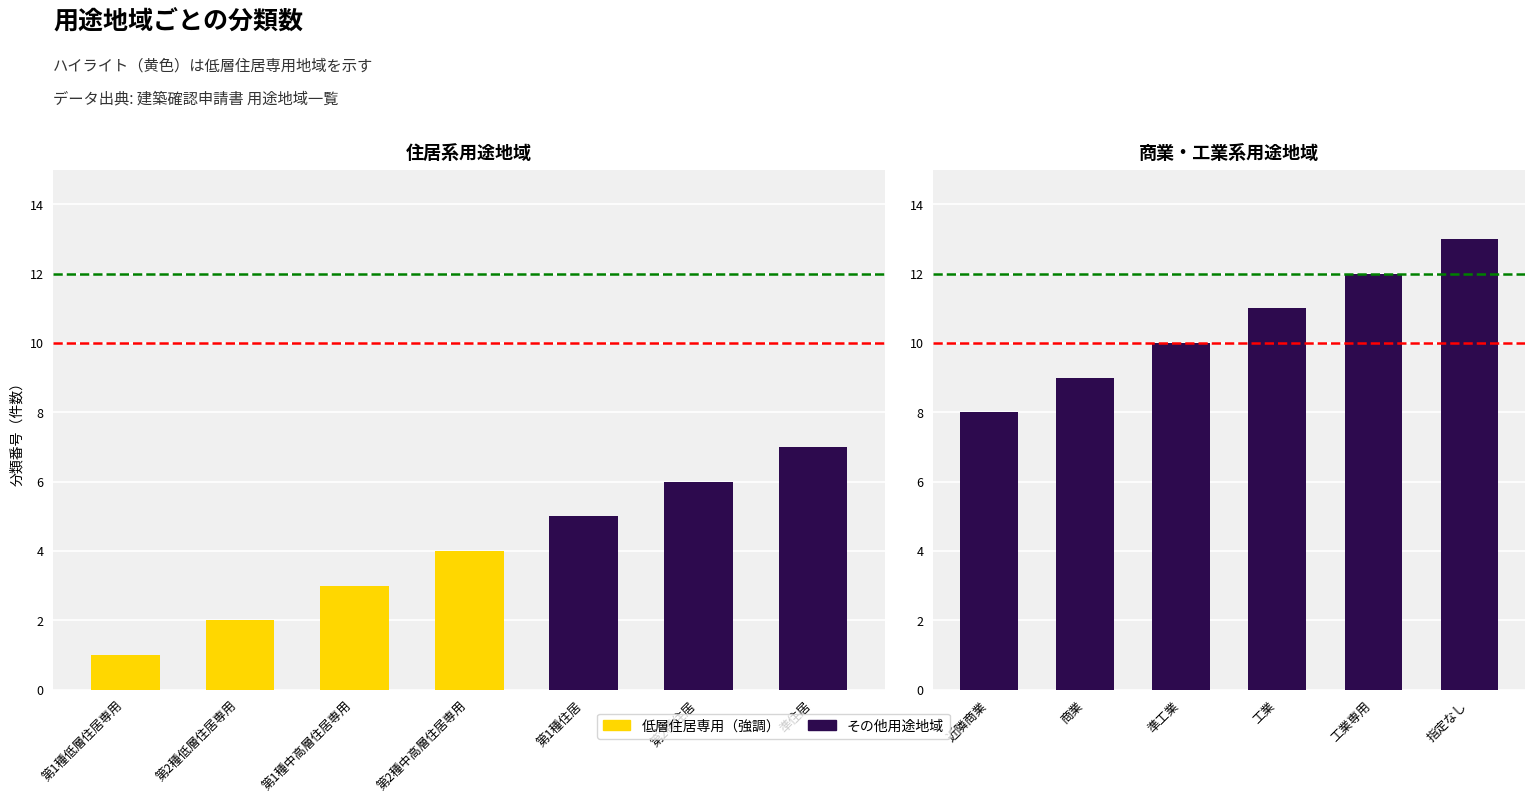

List the labels in order of value, largest first.

指定なし, 工業専用, 工業, 準工業, 商業, 近隣商業, 準住居, 第2種住居, 第1種住居, 第2種中高層住居専用, 第1種中高層住居専用, 第2種低層住居専用, 第1種低層住居専用